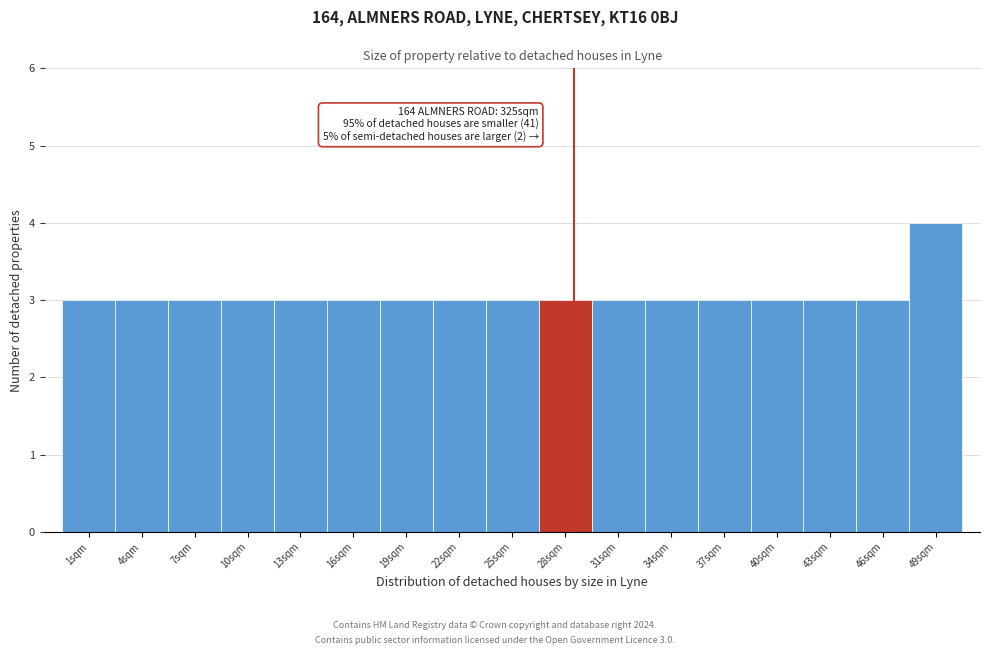

Reading left to right, list all the values displayed in this chart.

1sqm=3	4sqm=3	7sqm=3	10sqm=3	13sqm=3	16sqm=3	19sqm=3	22sqm=3	25sqm=3	28sqm=3	31sqm=3	34sqm=3	37sqm=3	40sqm=3	43sqm=3	46sqm=3	49sqm=4